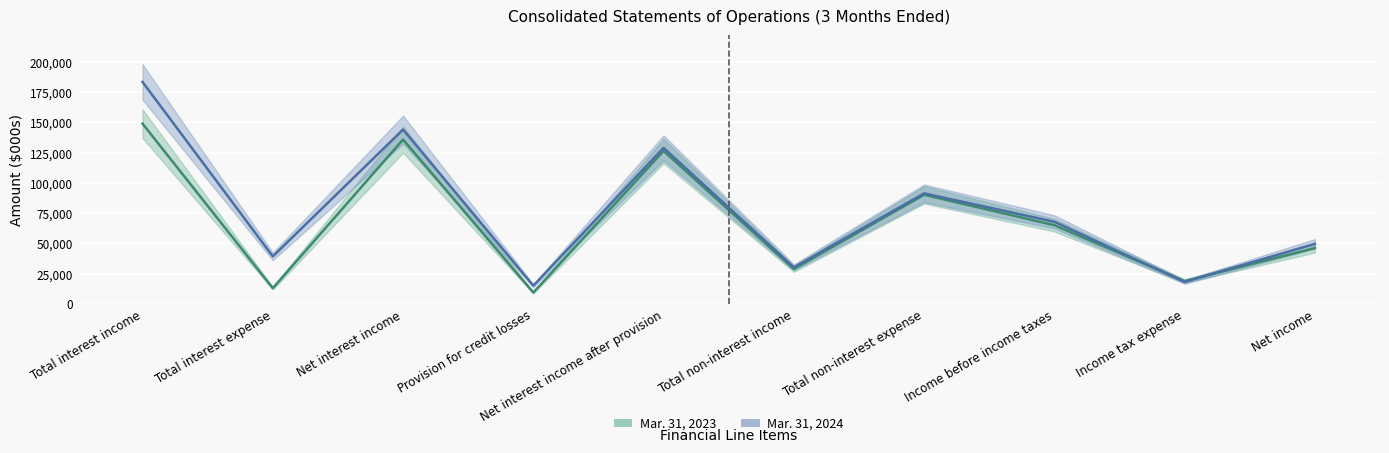

What are all the series names shown in the legend?

Mar. 31, 2023, Mar. 31, 2024